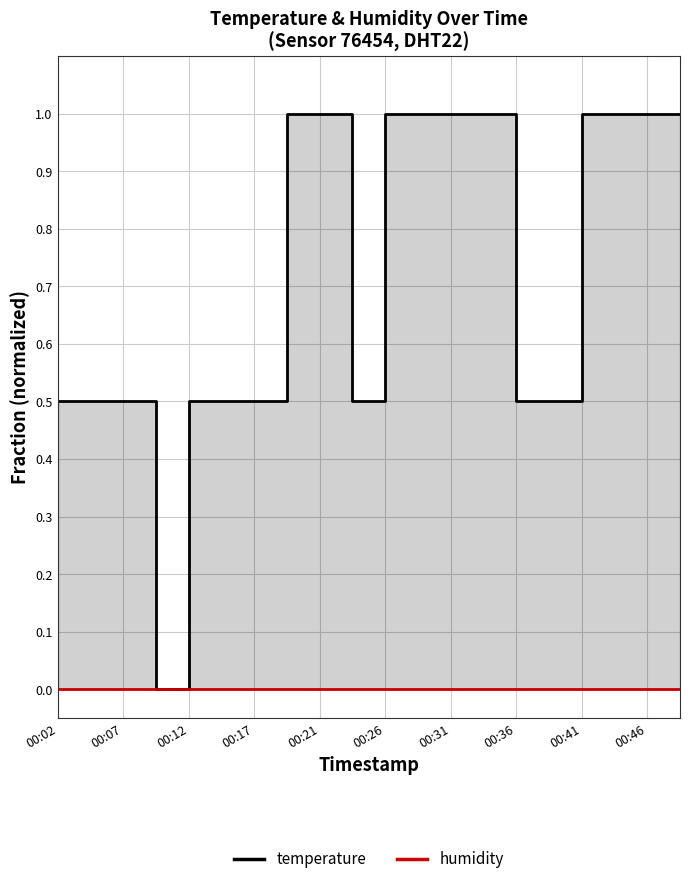

What are all the series names shown in the legend?

temperature, humidity